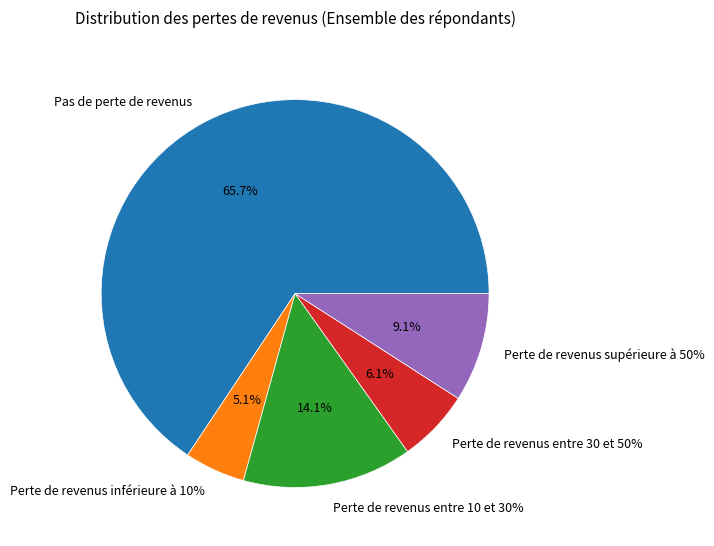

Count the number of slices in the pie.

5